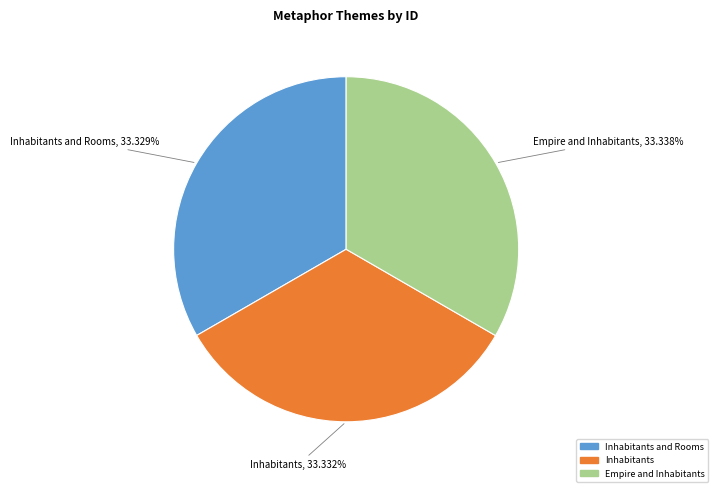

True or false: Empire and Inhabitants accounts for 46% of the total.

False